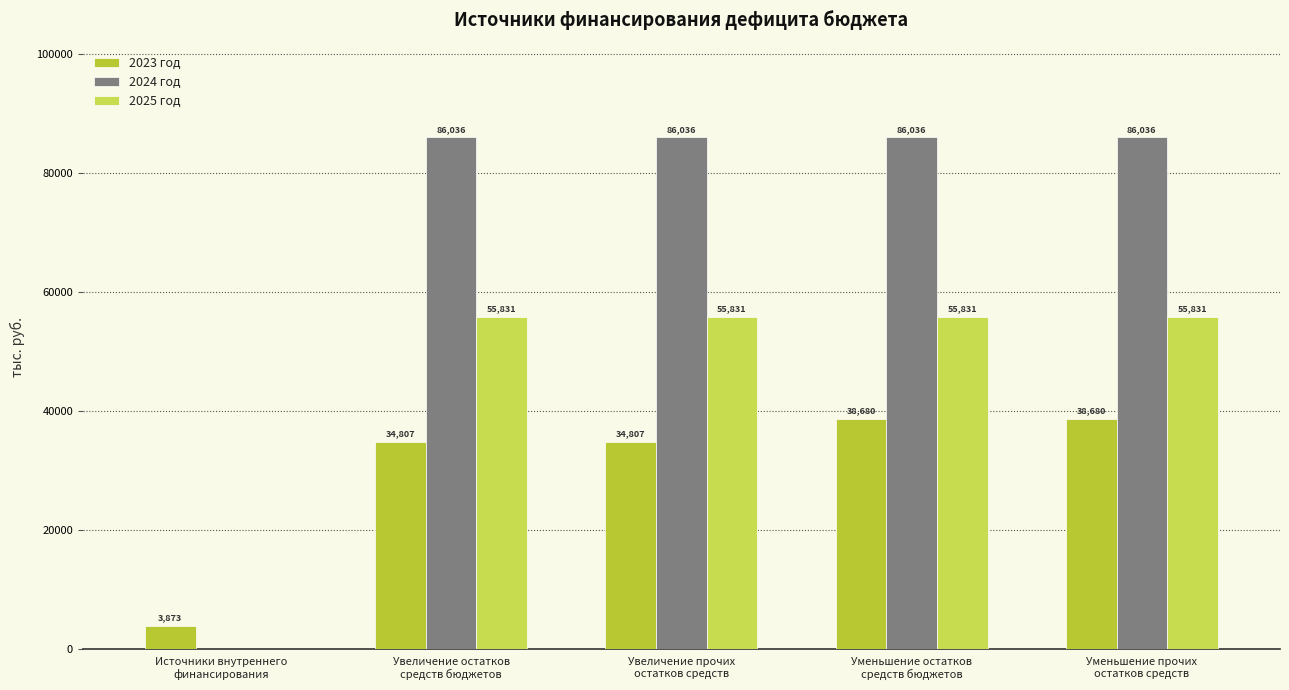

How many series are shown in this chart?

3